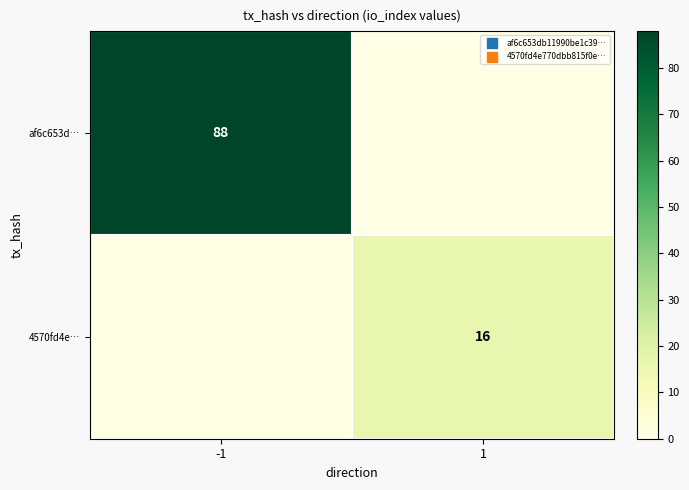

Which category has the lowest value across all series?

1